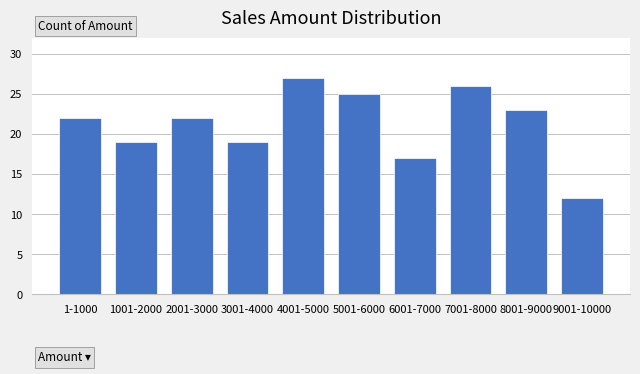

Reading right to left, what are all the values shown in this chart?

9001-10000=12	8001-9000=23	7001-8000=26	6001-7000=17	5001-6000=25	4001-5000=27	3001-4000=19	2001-3000=22	1001-2000=19	1-1000=22